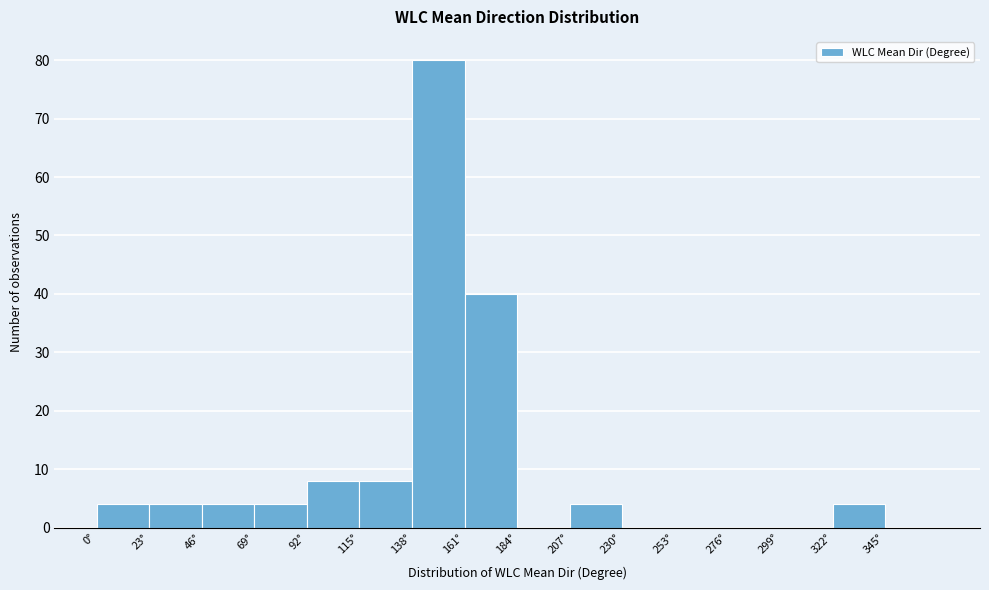

How tall is the bar that spans 69 to 92 on the x-axis? Neither the bar edges nor the heights are printed on the chart, so give them approximately, as read against the axes.

4